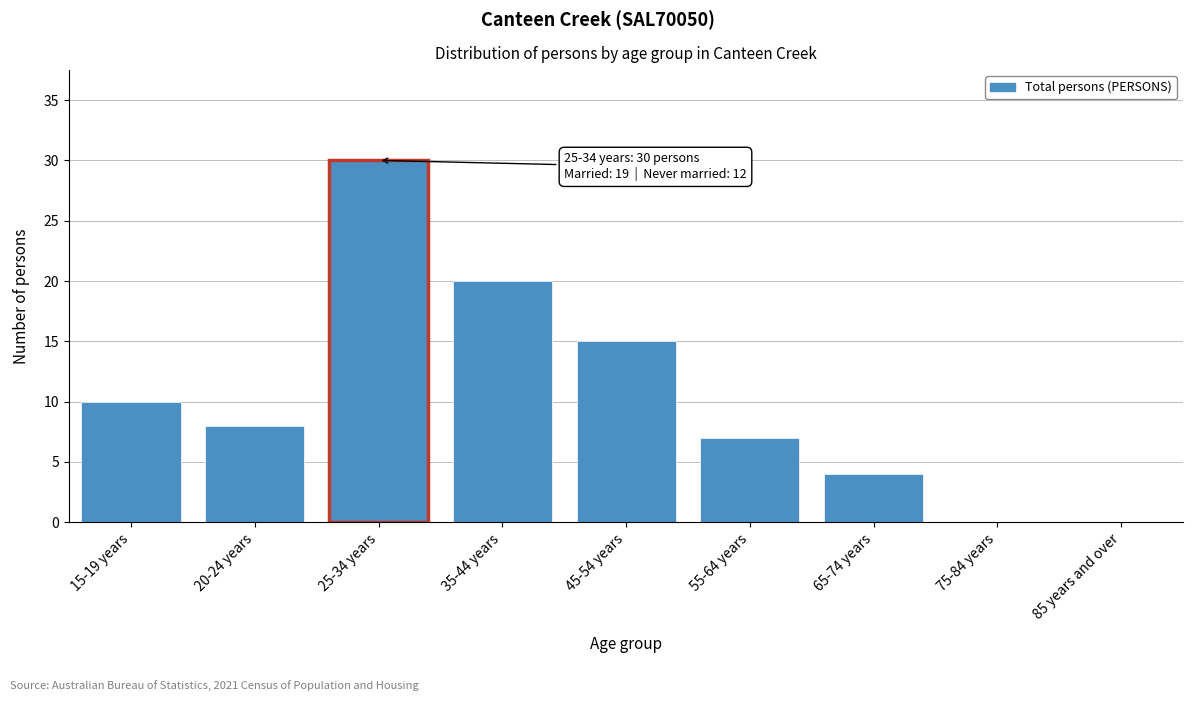

Reading left to right, extract all data points from this chart.

15-19 years=10	20-24 years=8	25-34 years=30	35-44 years=20	45-54 years=15	55-64 years=7	65-74 years=4	75-84 years=0	85 years and over=0